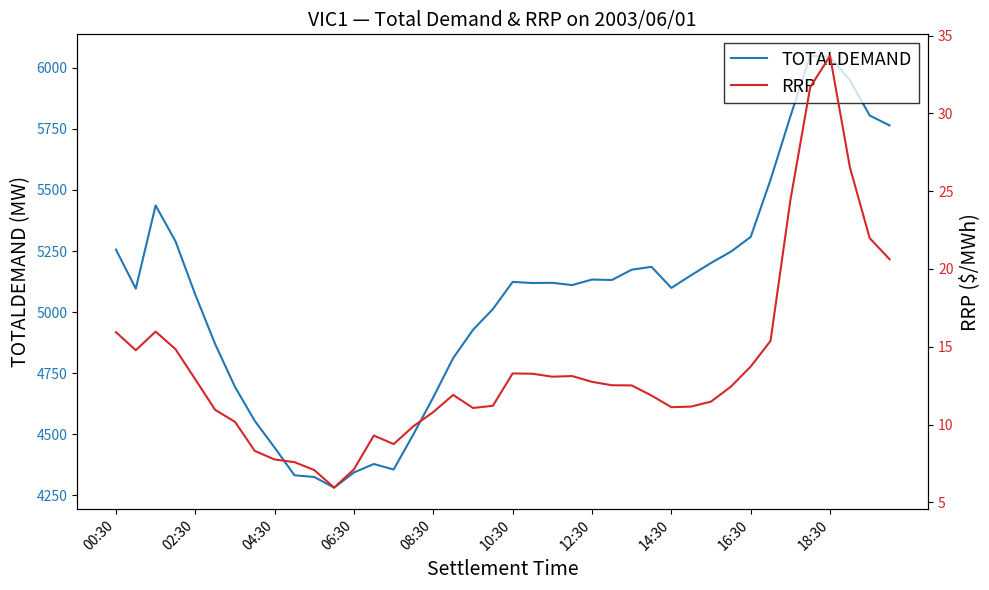

True or false: TOTALDEMAND and RRP intersect in this chart.

False